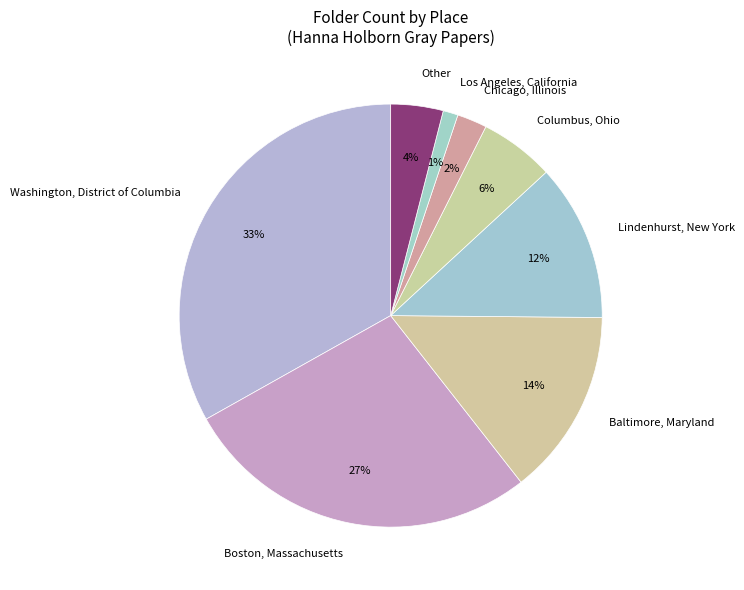

Which category has the smallest portion of the pie?

Los Angeles, California